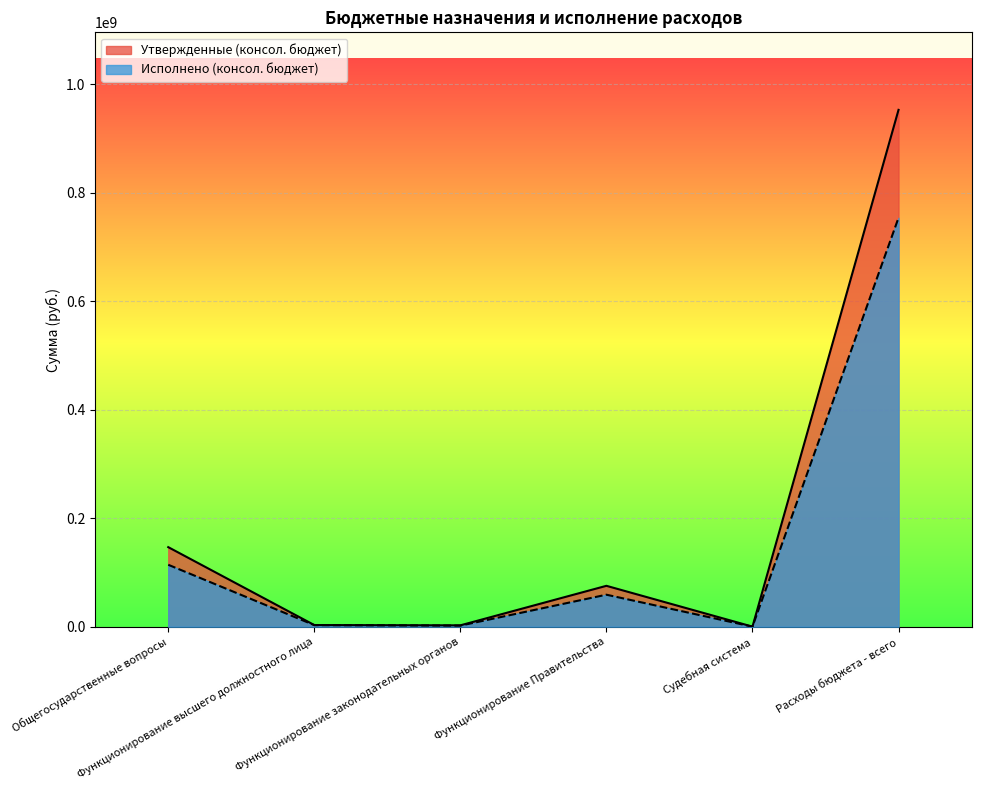

True or false: Исполнено (консол. бюджет) and Утвержденные (консол. бюджет) intersect in this chart.

False